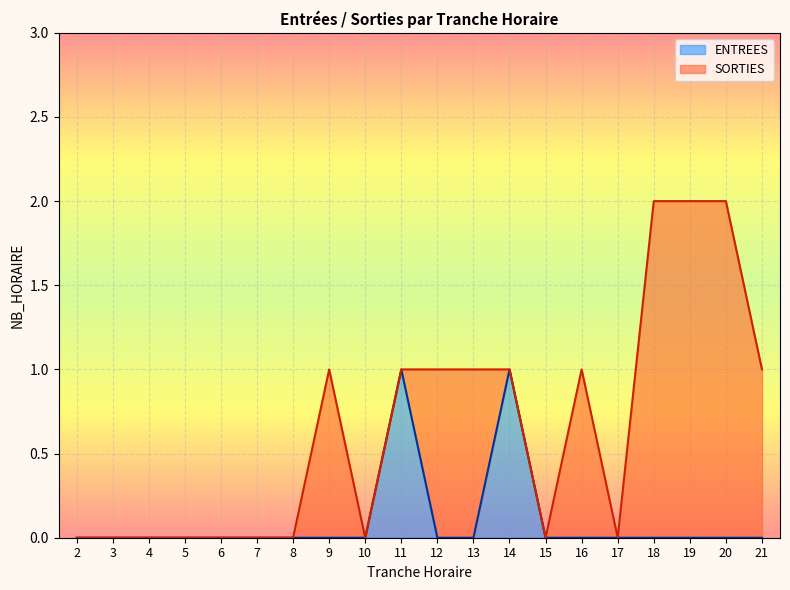

Reading left to right, what are all the values shown in this chart?

0	0	0	0	0	0	0	0	0	1	0	0	1	0	0	0	0	0	0	0